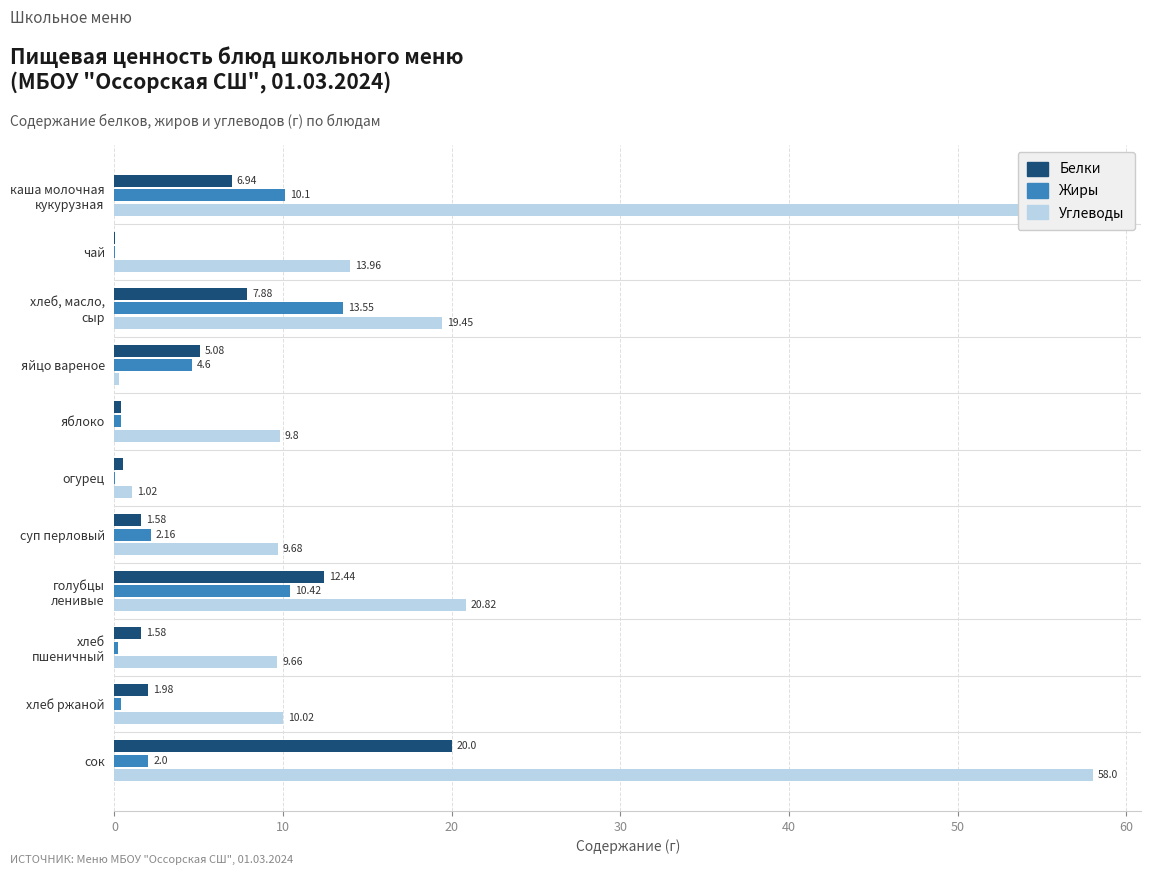

Which series changed the most between чай and сок?

Углеводы